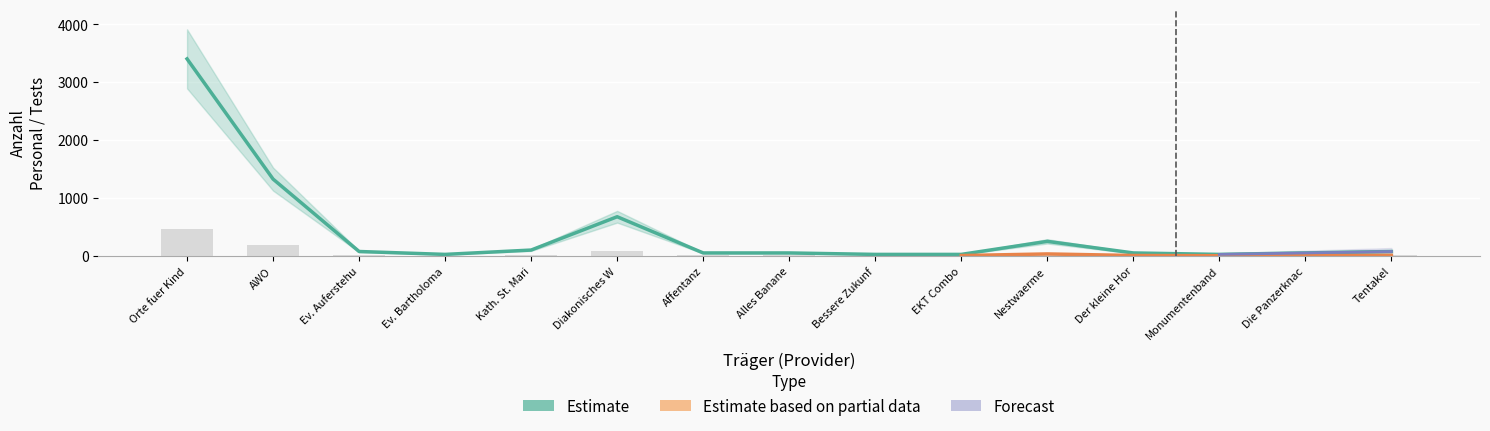

Which has a higher value, 6 or 7?

6